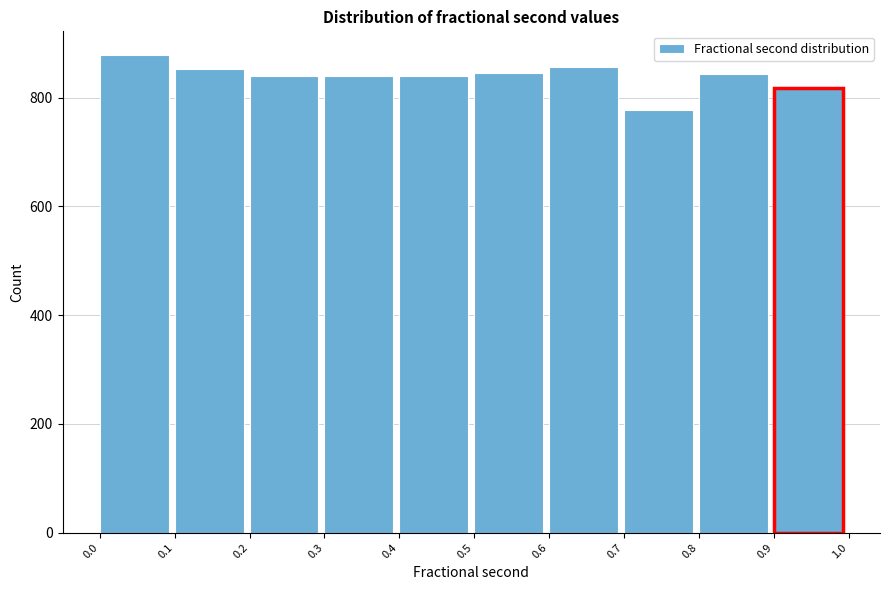

Which range on the x-axis has the tallest bar?

0.0 to 0.1